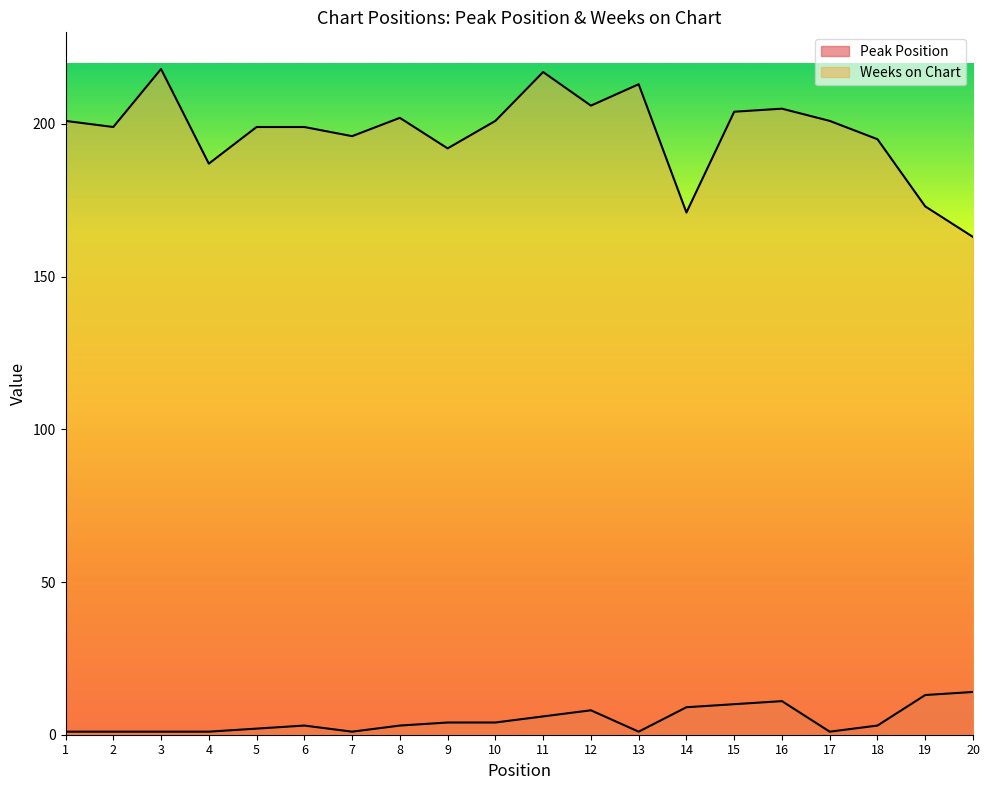

The value of Weeks on Chart at 19 is 274. True or false?

False